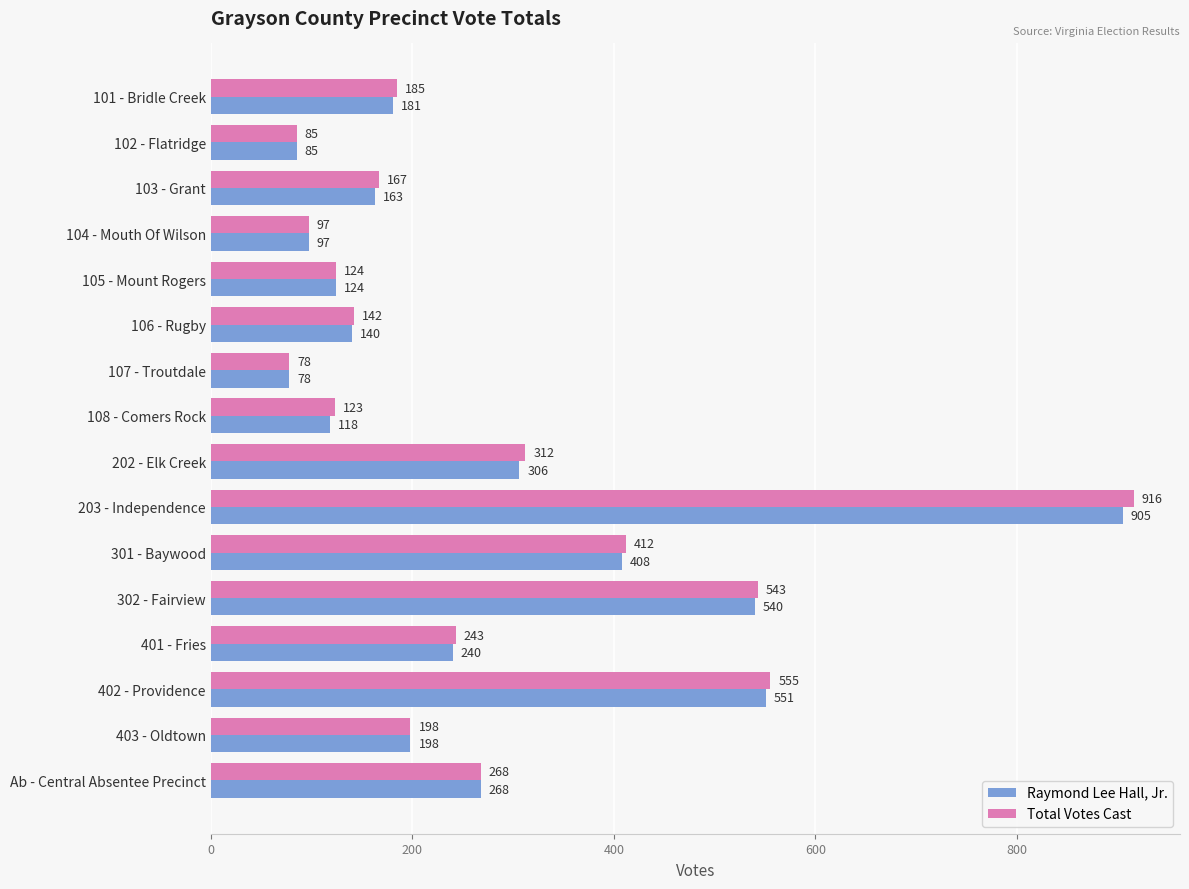

Which series changed the most between 401 - Fries and Ab - Central Absentee Precinct?

Raymond Lee Hall, Jr.